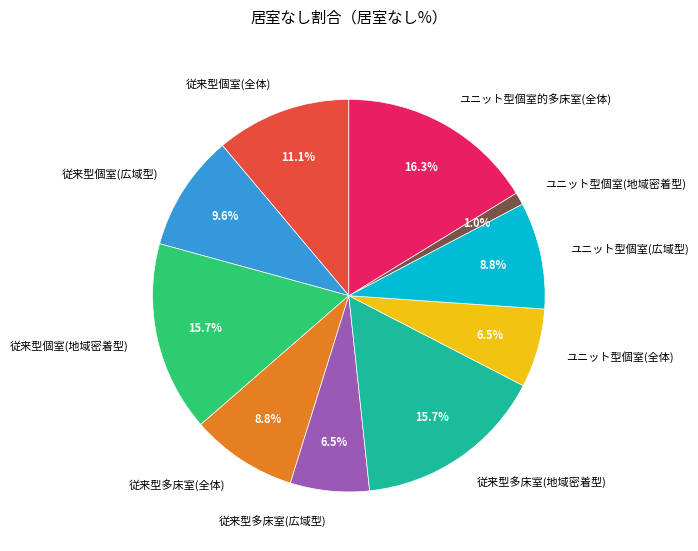

What is the ratio of the value at 従来型個室(全体) to the value at ユニット型個室(広域型)?

1.3